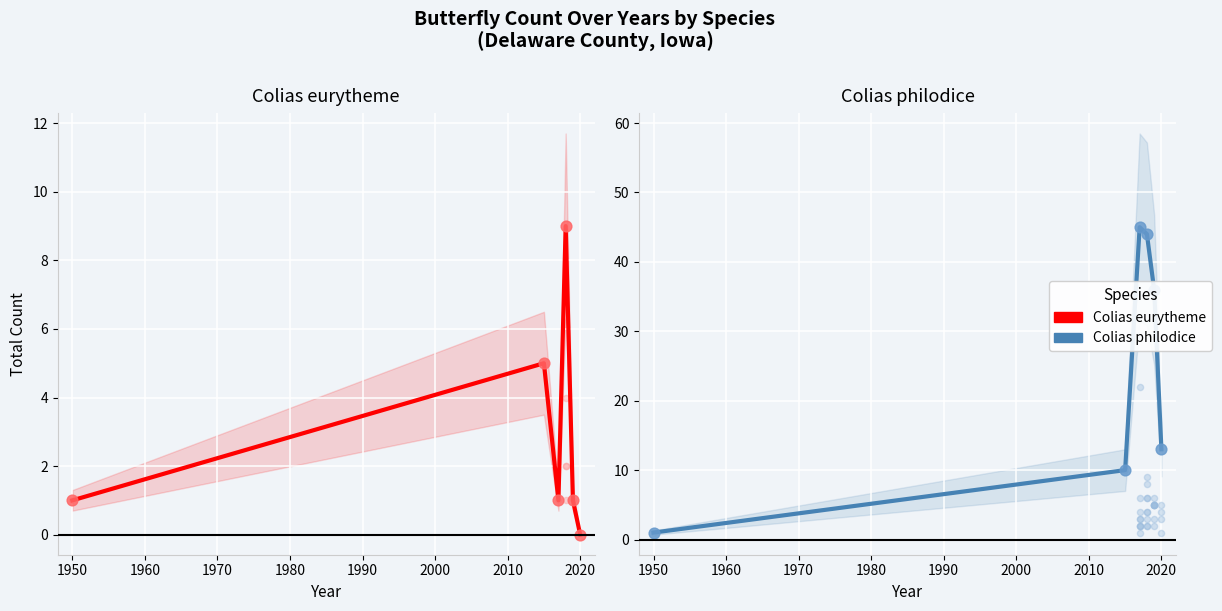

Which series contains the highest Y value?

Colias philodice